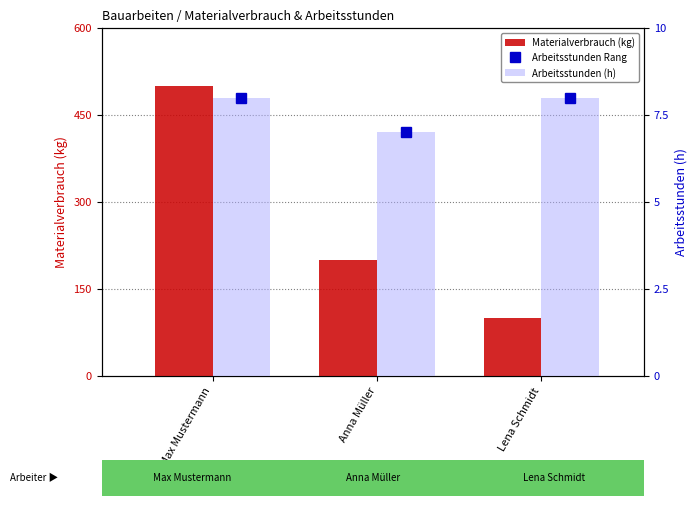

What is the difference between the maximum and minimum values in the Arbeitsstunden (h) series?

1